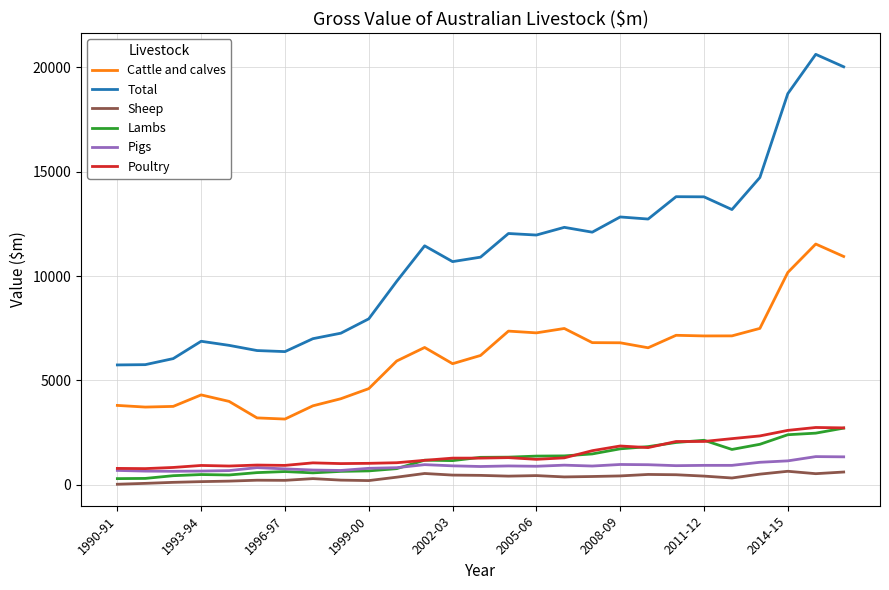

What is the average value of the Sheep series?

358.2